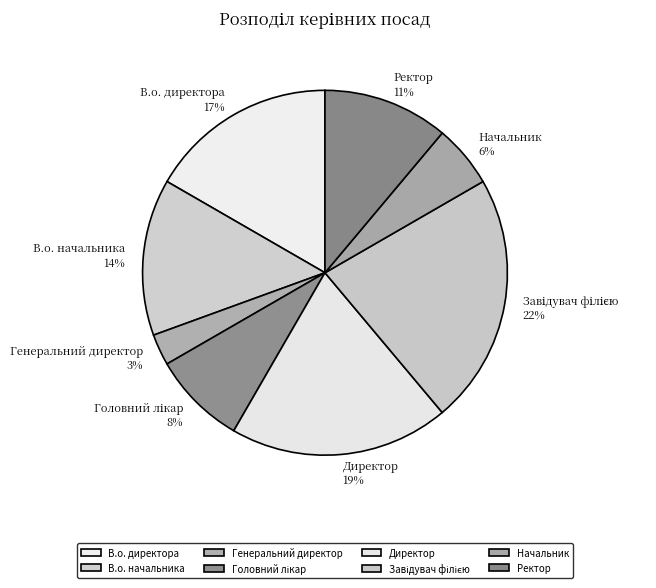

Do В.о. начальника and Начальник together represent more than half of the pie?

No